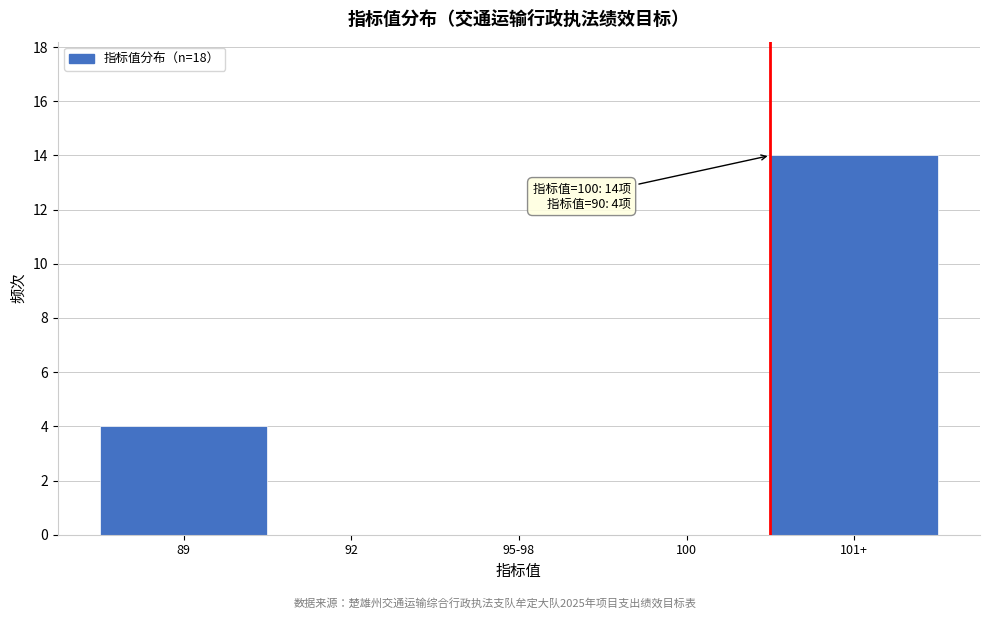

Reading left to right, transcribe all the data shown in this chart.

89=4	92=0	95-98=0	100=0	101+=14